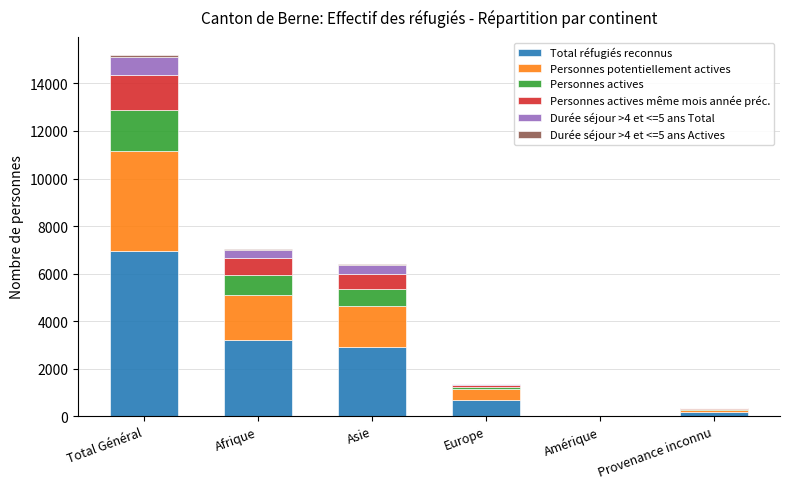

Count the number of data series in this chart.

6